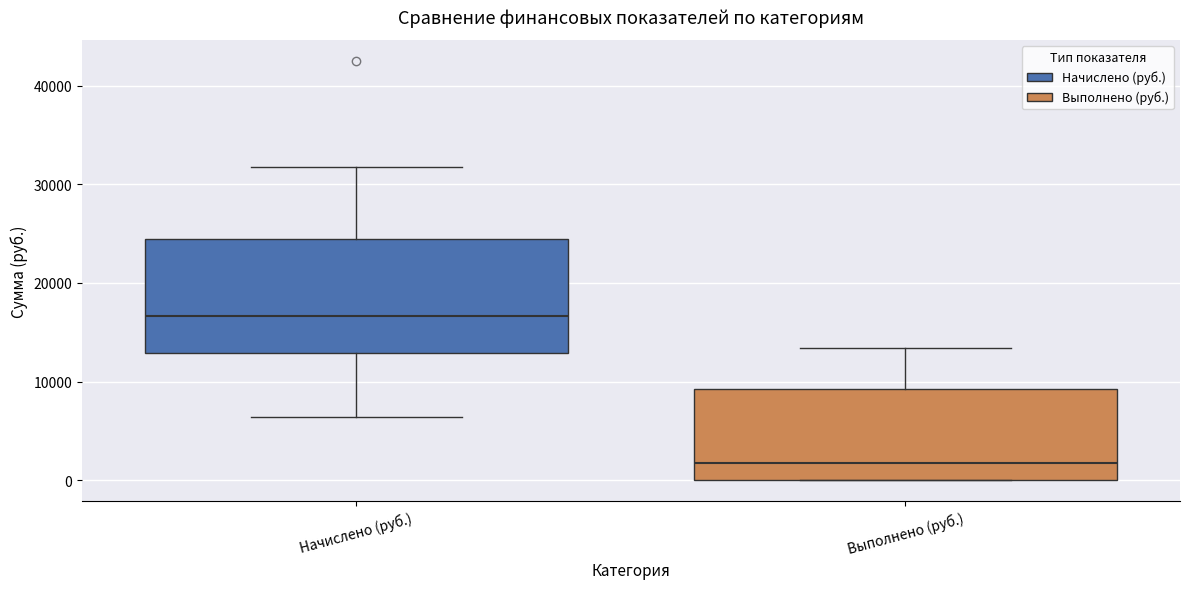

Which box has the lowest median line?

Выполнено (руб.)